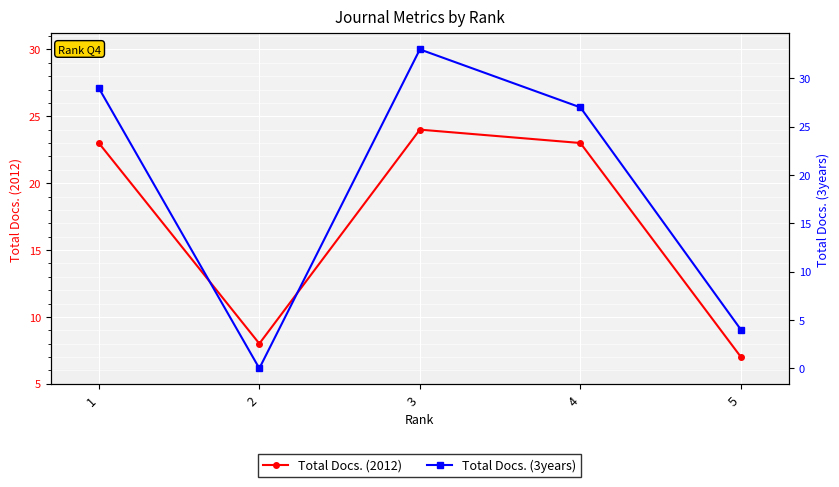

Rank the series at 1 from lowest to highest value.

Total Docs. (2012), Total Docs. (3years)